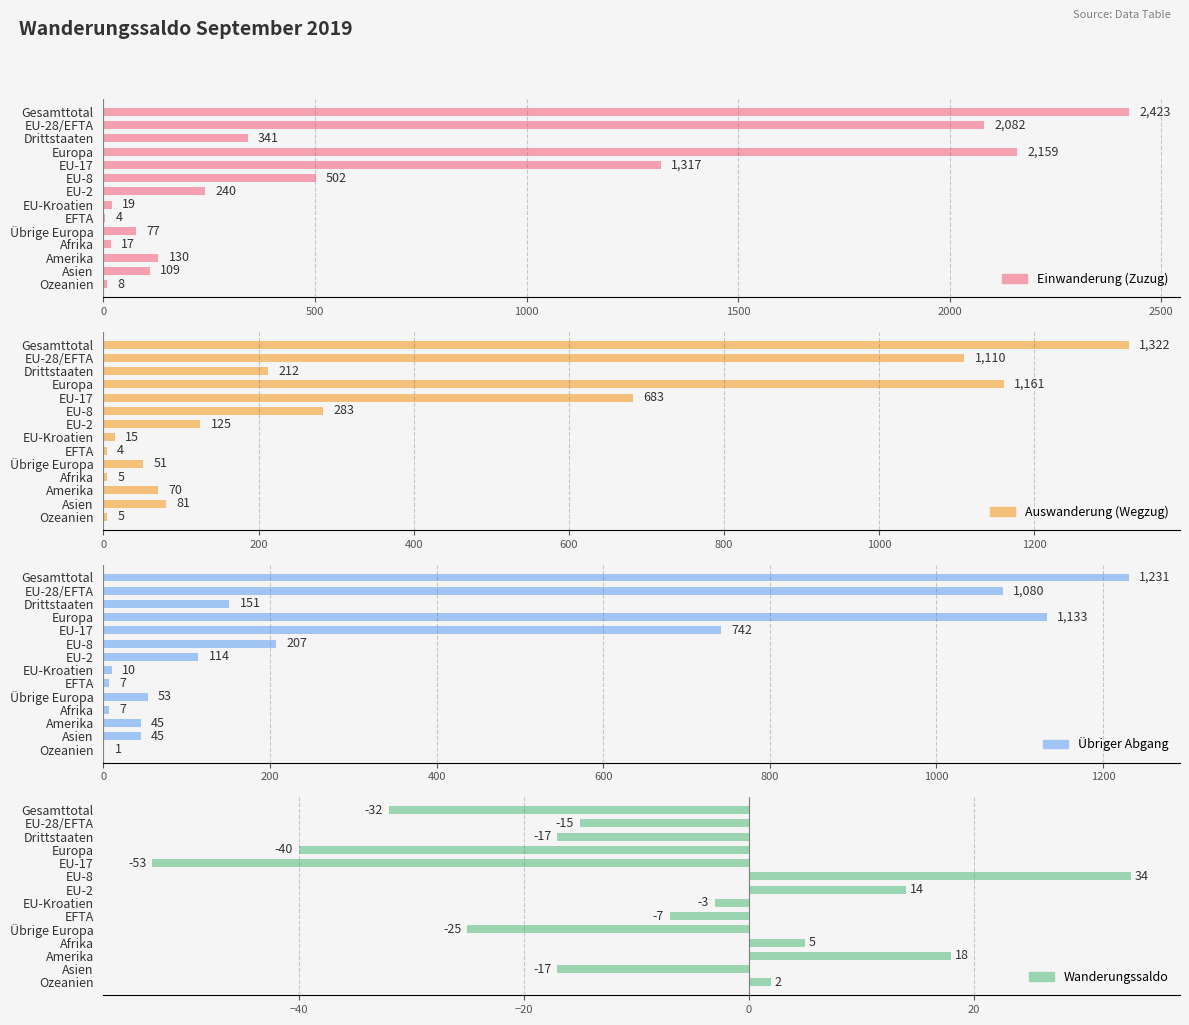

What is the lowest value of the Einwanderung (Zuzug) series?

4